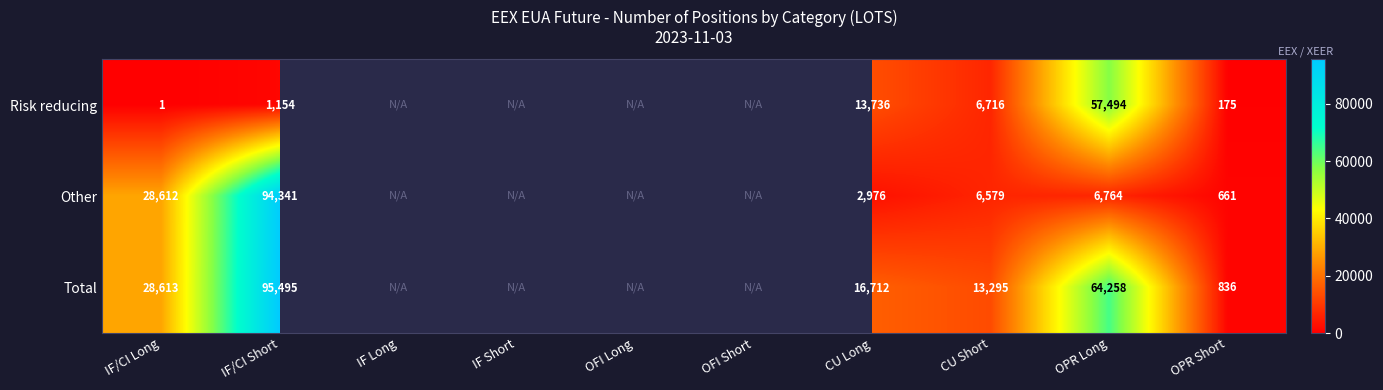

What is the difference between the highest and lowest values at IF/CI Short?

94341